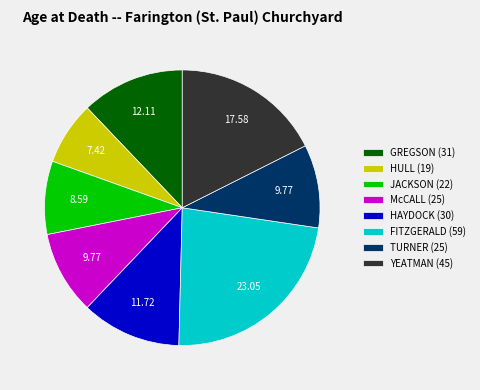

Which category has the biggest portion of the pie?

FITZGERALD (59)